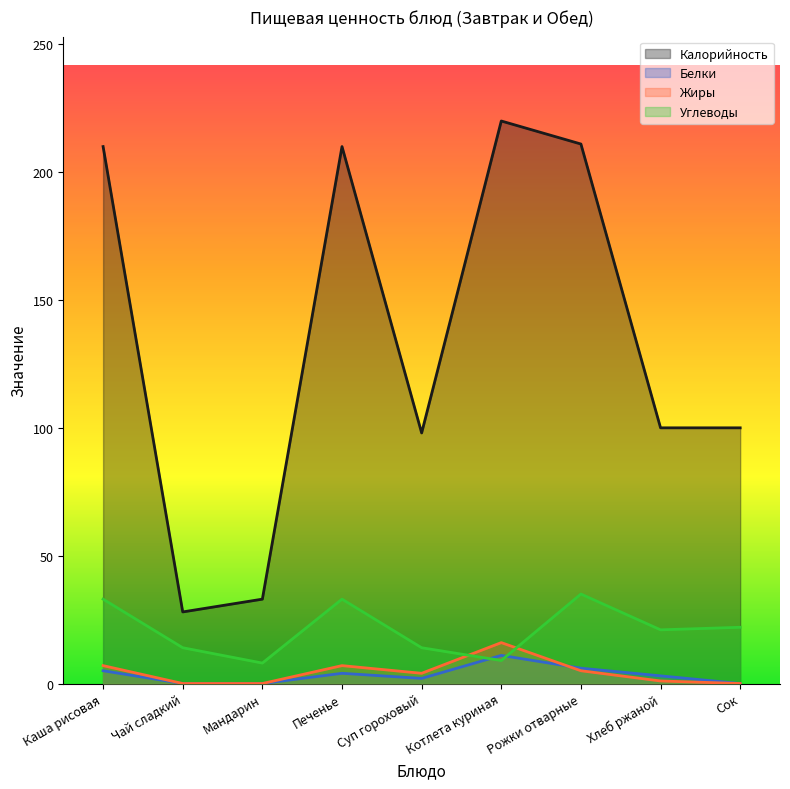

What is the spread (max minus min) of values at Печенье?

206